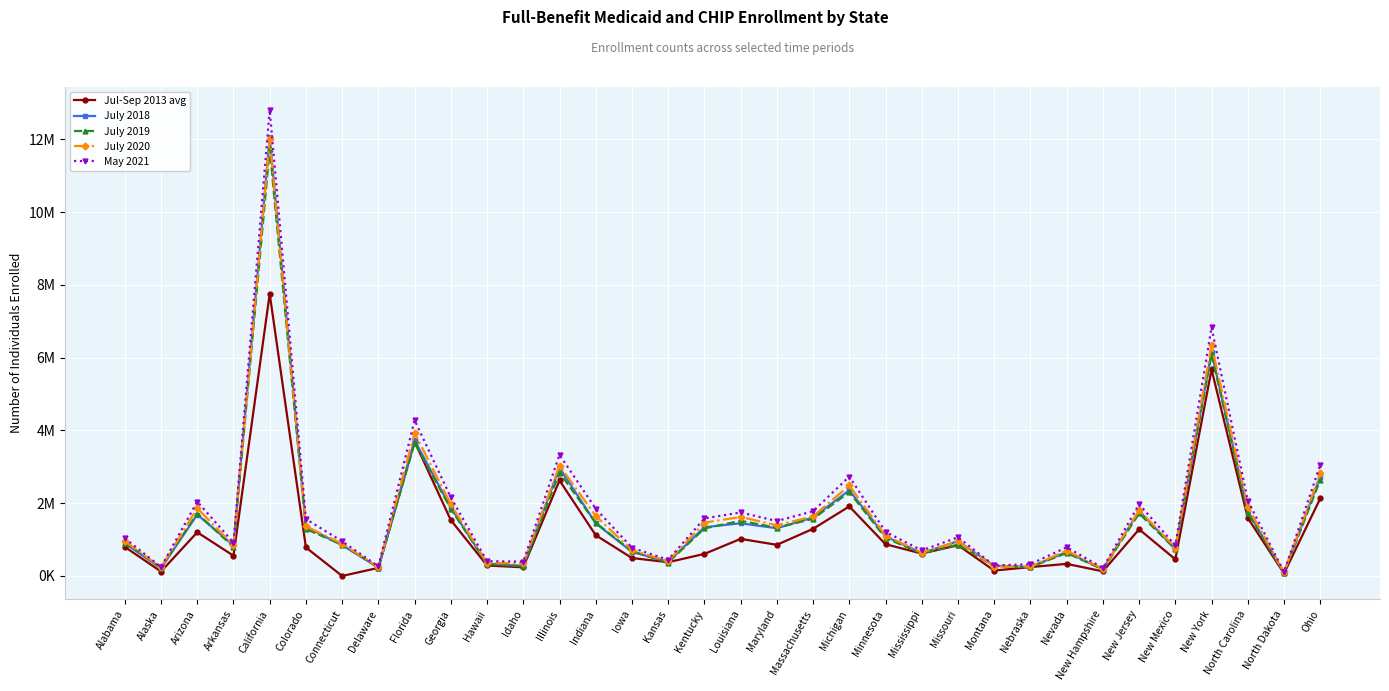

How many times do July 2019 and July 2020 cross each other?

2